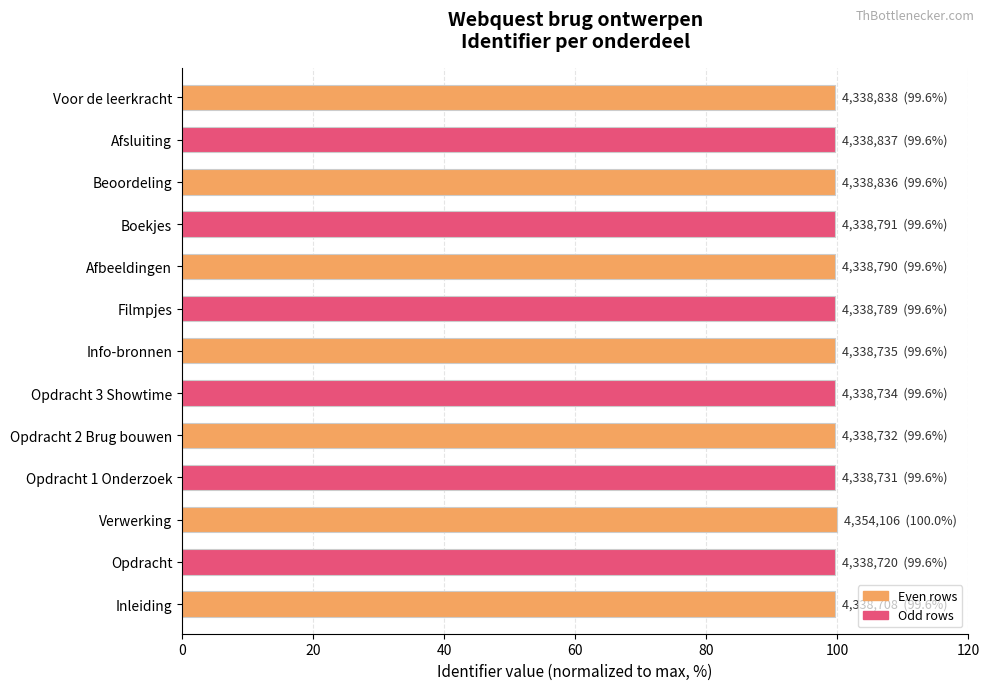

What is the average value?

99.7